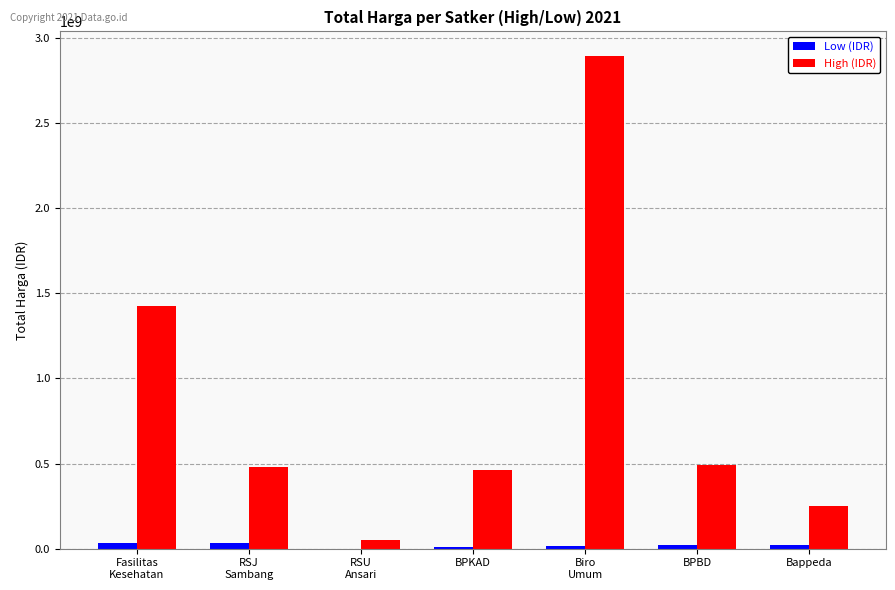

Is it true that High (IDR) equals 493000000 at BPBD?

True